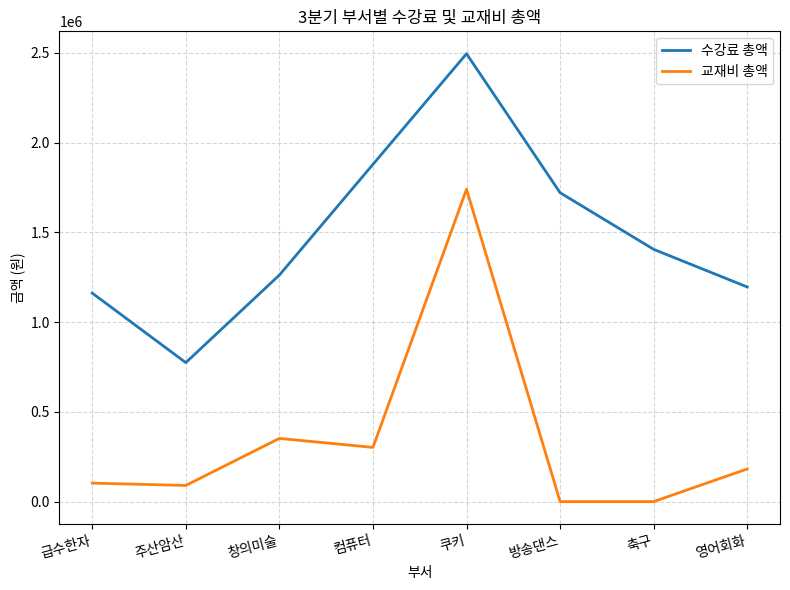

Is the value of 수강료 총액 at 컴퓨터 greater than the value of 교재비 총액 at 창의미술?

Yes